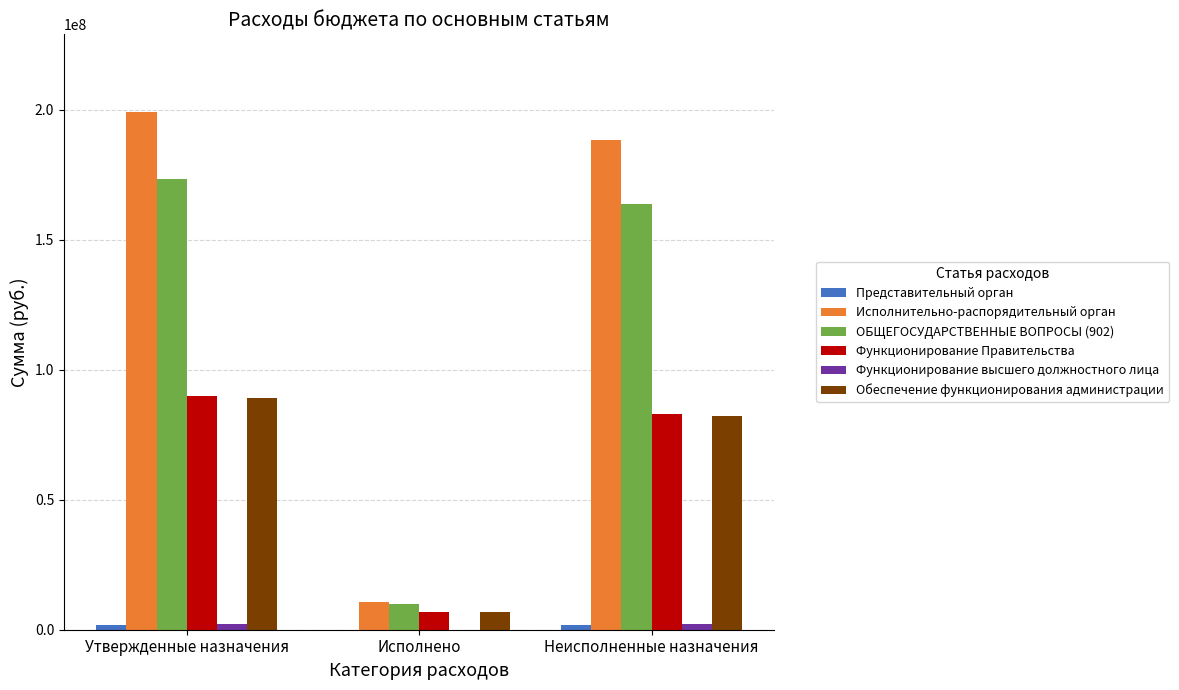

How many groups of bars are there?

3